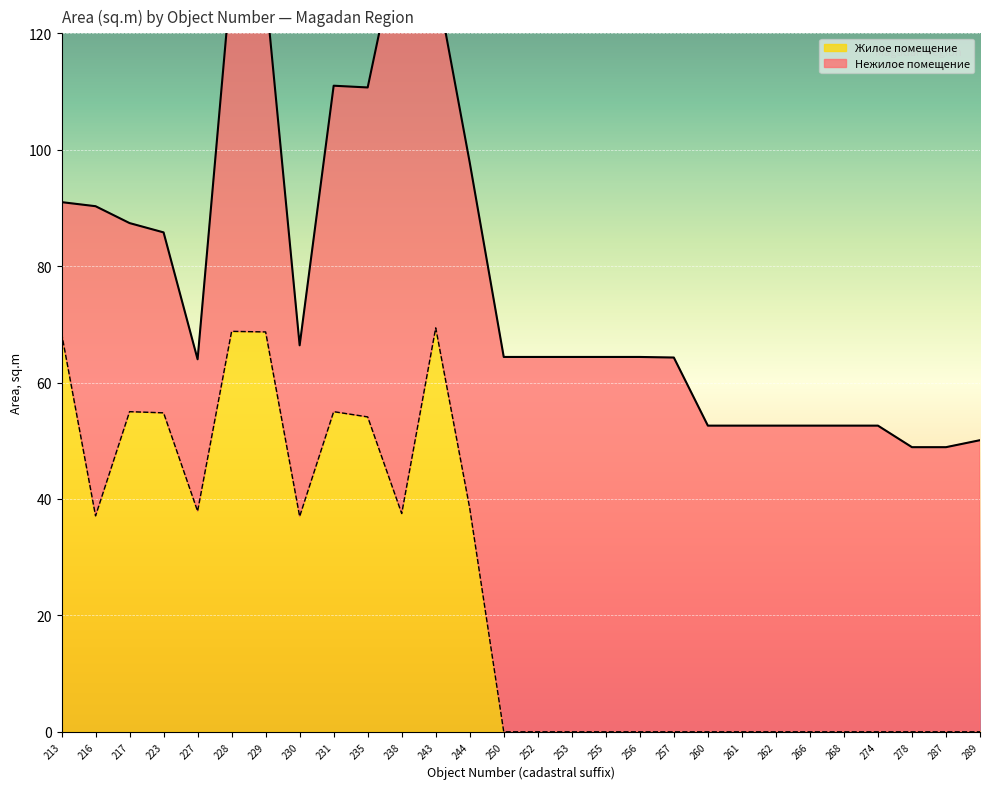

Rank the categories by value from highest to lowest.

243, 228, 229, 213, 217, 231, 223, 235, 244, 227, 238, 216, 230, 250, 252, 253, 255, 256, 257, 260, 261, 262, 266, 268, 274, 278, 287, 289